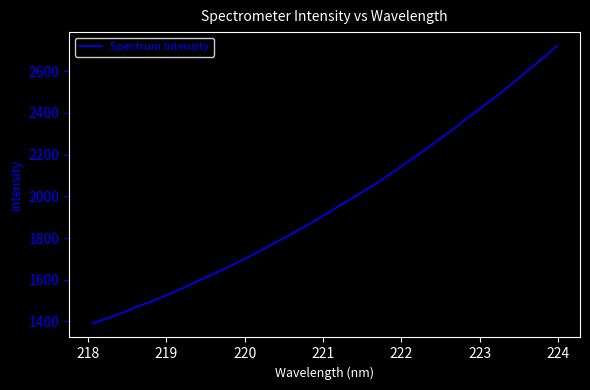

What is the difference between the maximum and minimum values?

1332.3